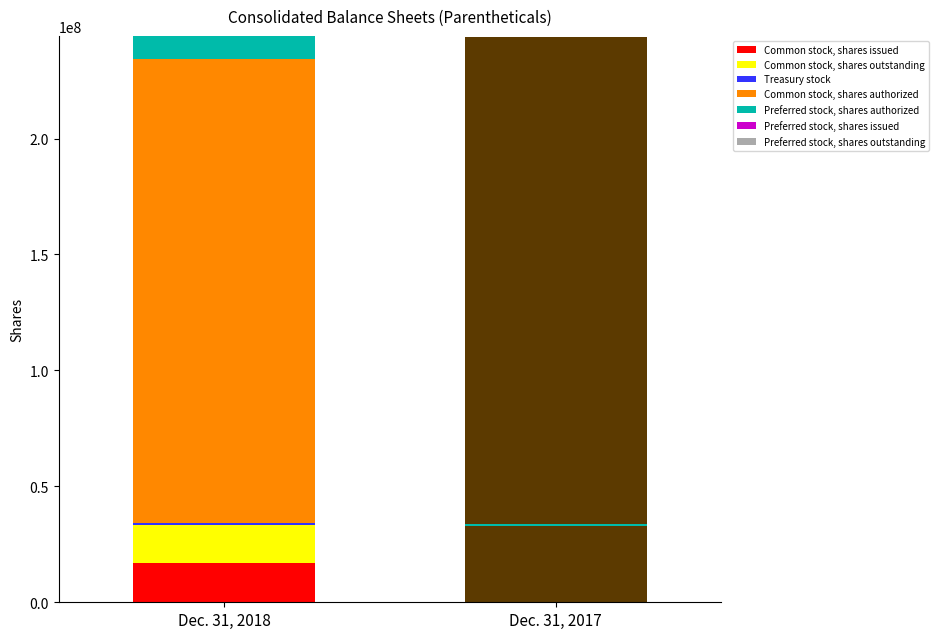

List the labels in order of Dec. 31, 2017 value, largest first.

Common stock, shares authorized, Common stock, shares issued, Common stock, shares outstanding, Preferred stock, shares authorized, Treasury stock, Preferred stock, shares issued, Preferred stock, shares outstanding